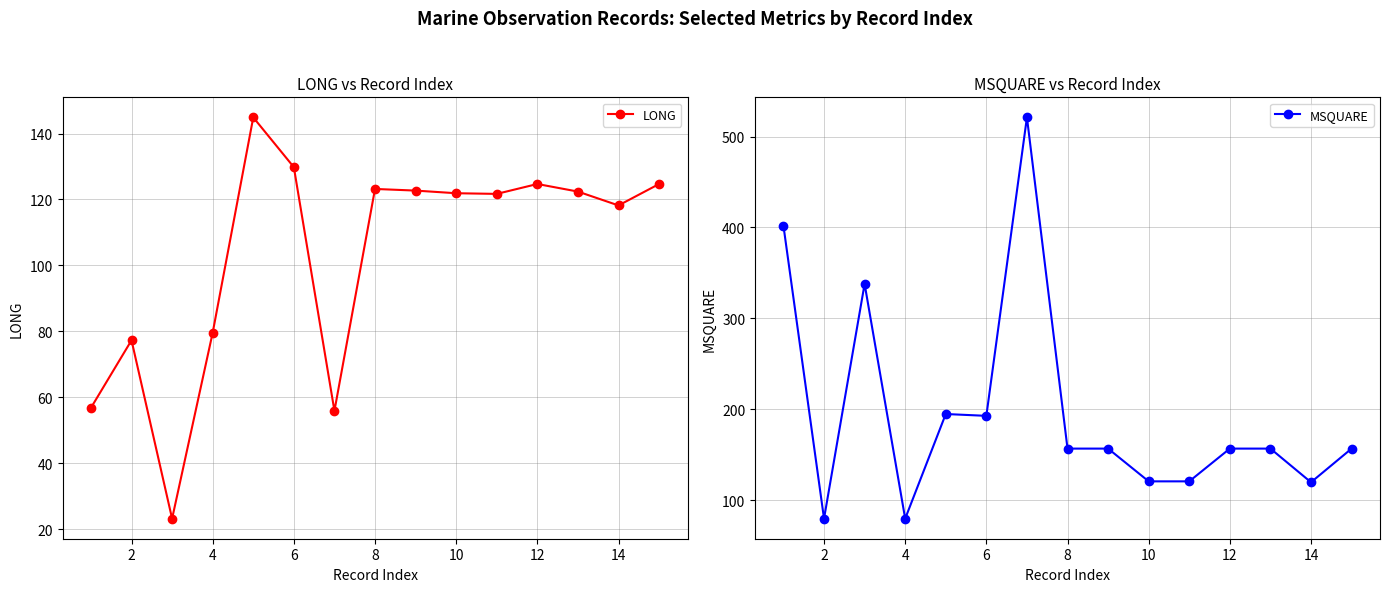

What is the lowest value of the LONG series?

23.2